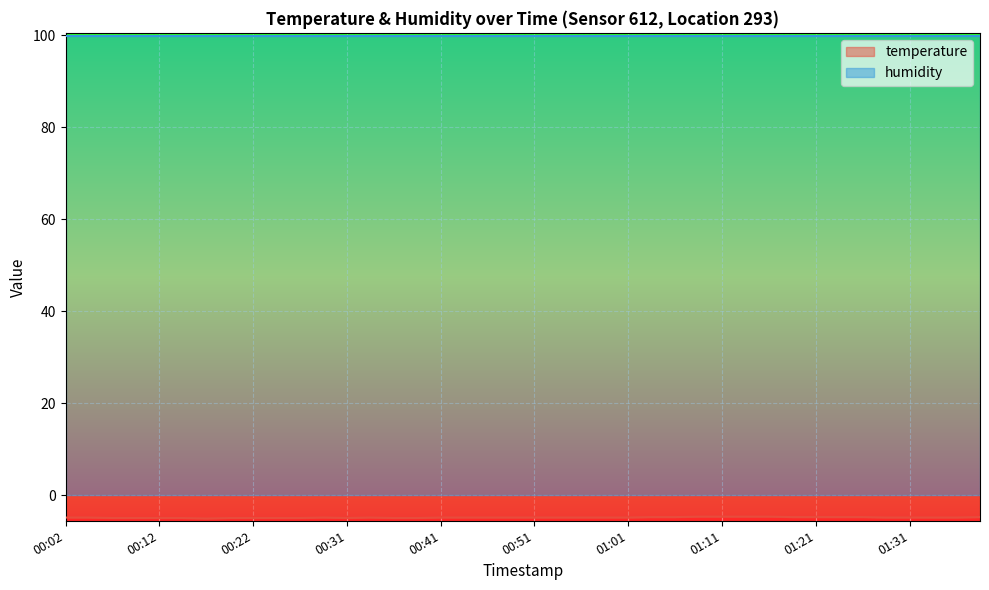

Where is the data nearest to the value -4?

01:09